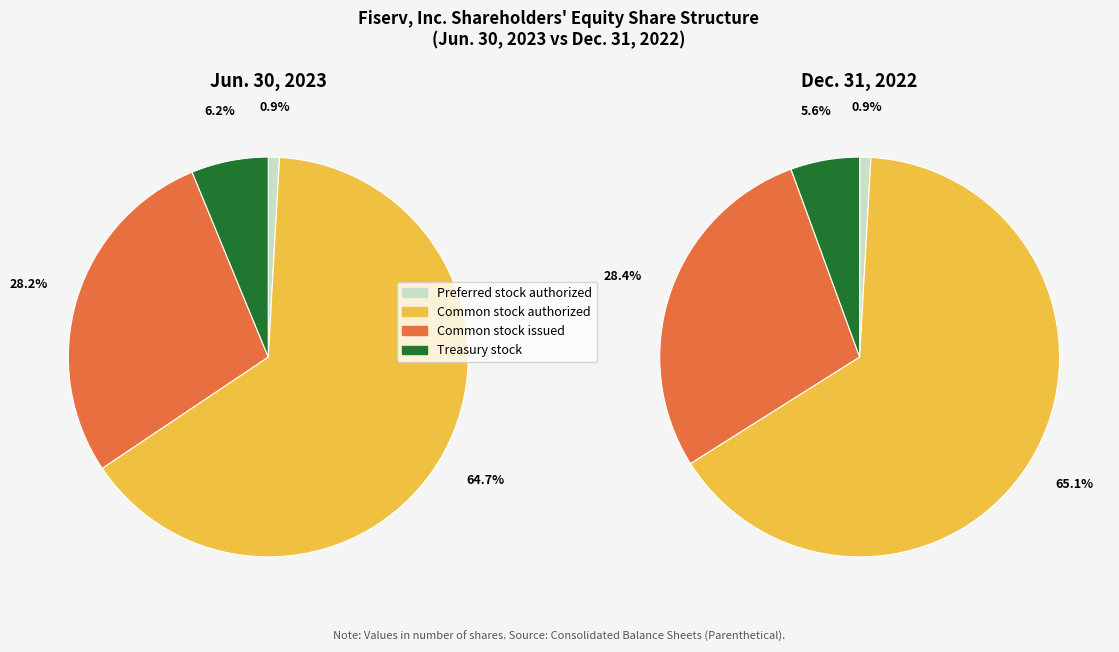

Count the number of slices in the pie.

4